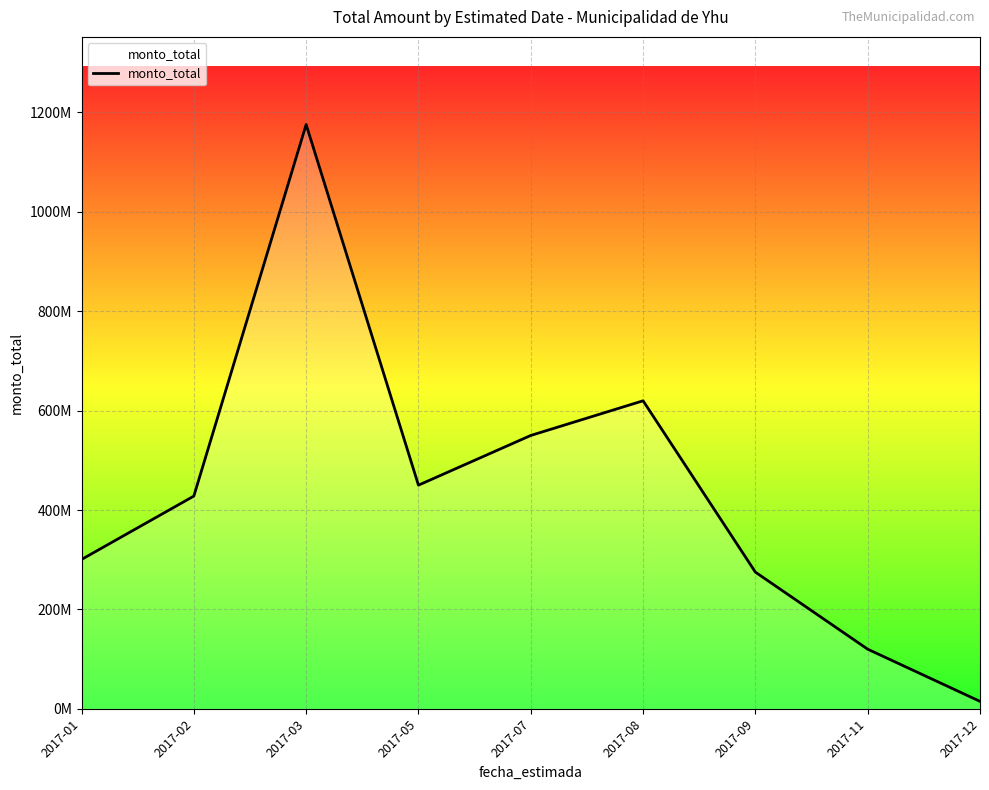

Which category has the lowest value across all series?

2017-12